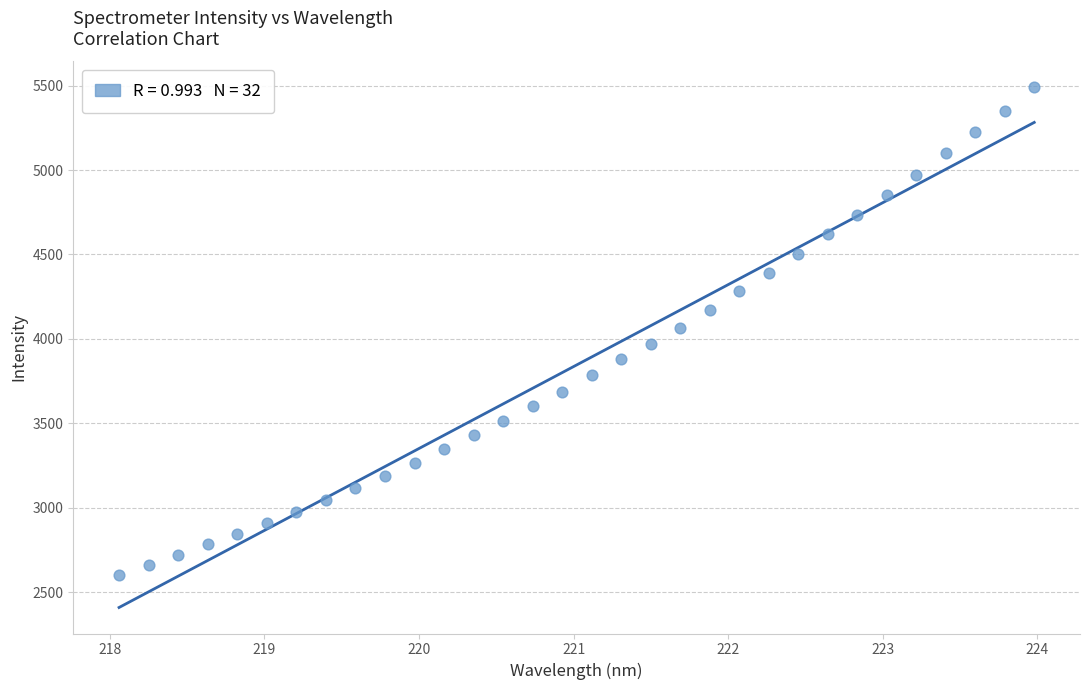

What is the range of X values (max minus min)?

5.9